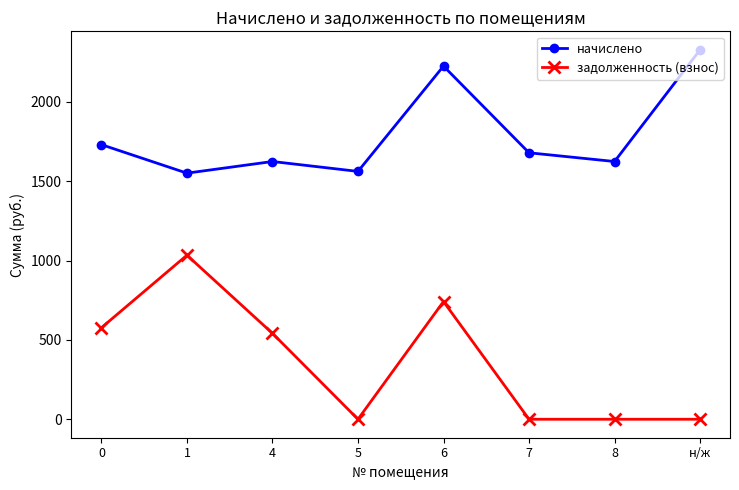

What is the label of the 1st point from the right?

н/ж